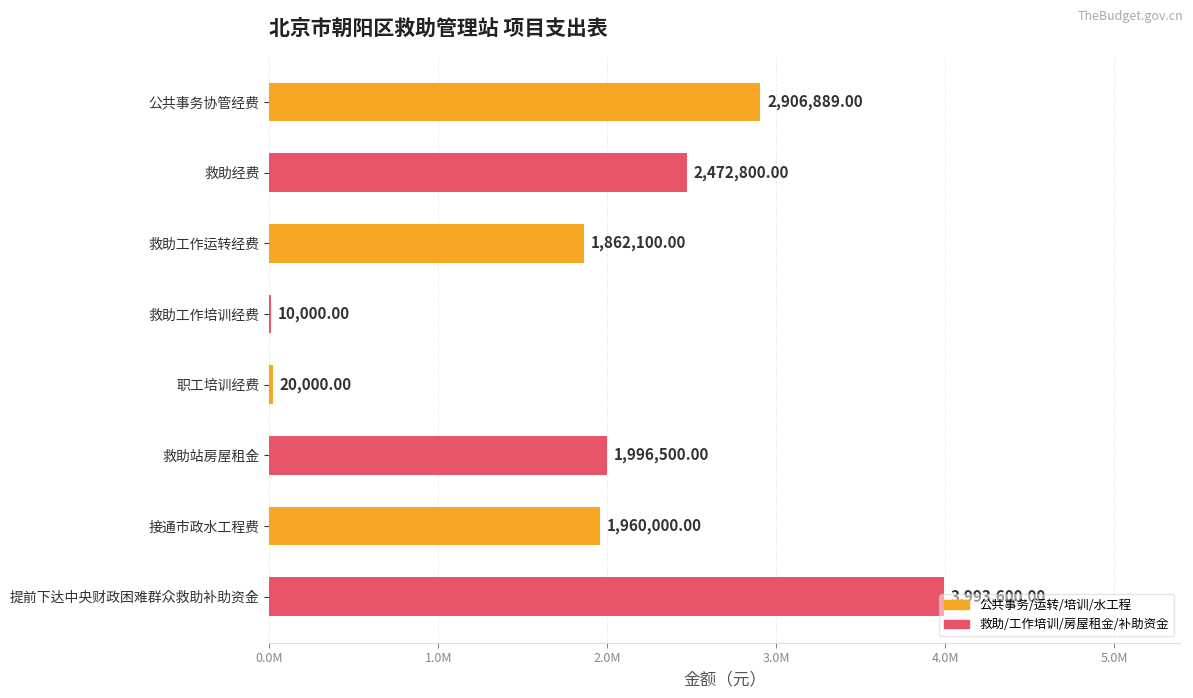

Are the bars horizontal?

Yes